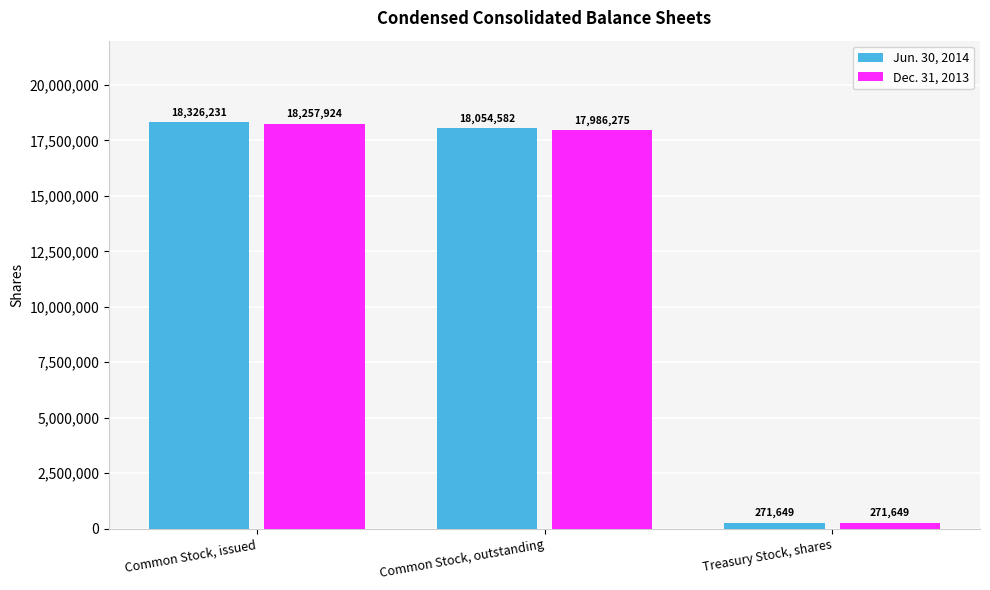

Is it true that Jun. 30, 2014 equals 271649 at Treasury Stock, shares?

True